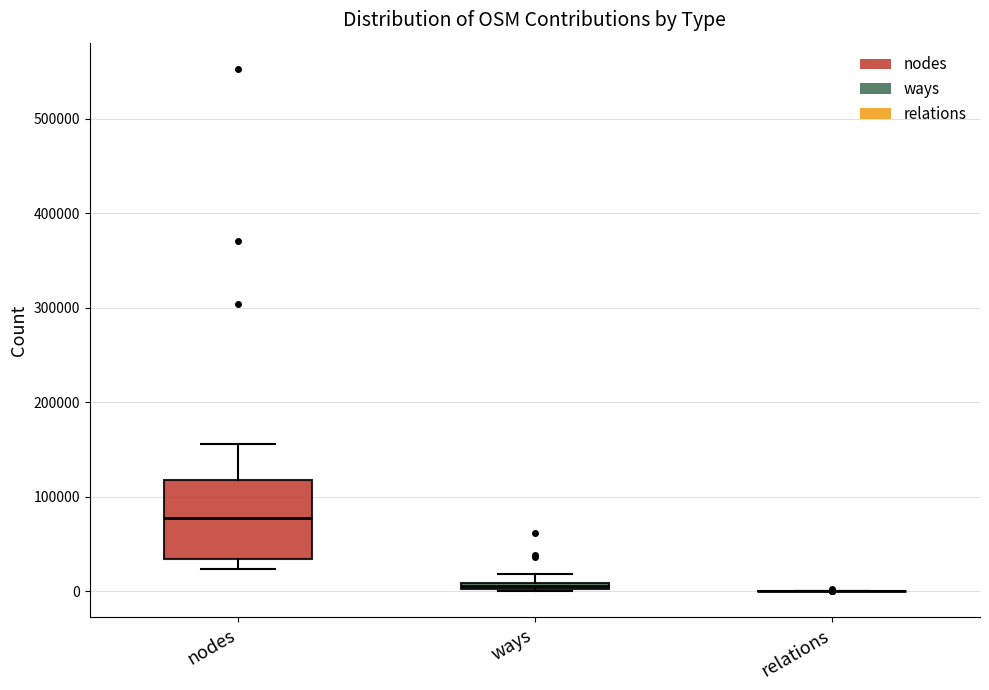

Where does the median line of the box for nodes sit on the y-axis? The values are not printed on the chart, so give them approximately, as read against the axis.

80000